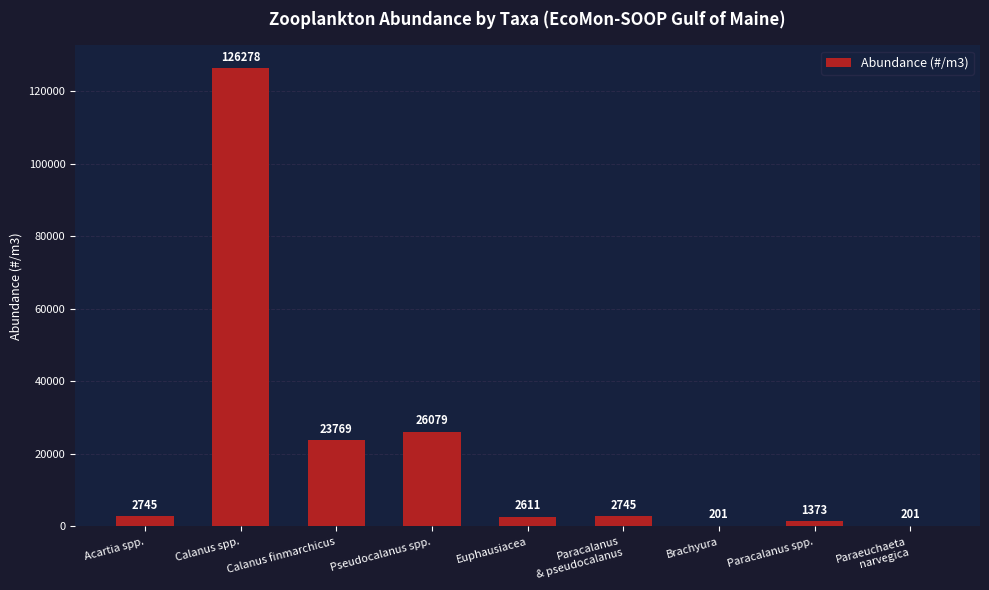

Are the bars horizontal?

No